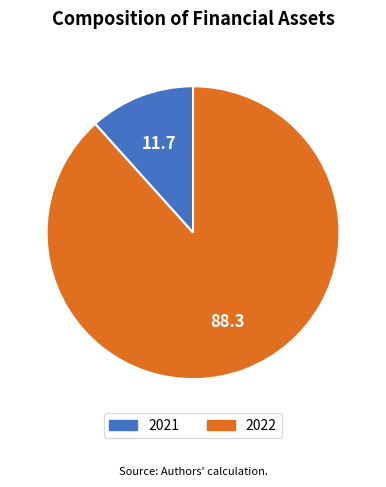

Is 2022 the majority of the pie?

Yes